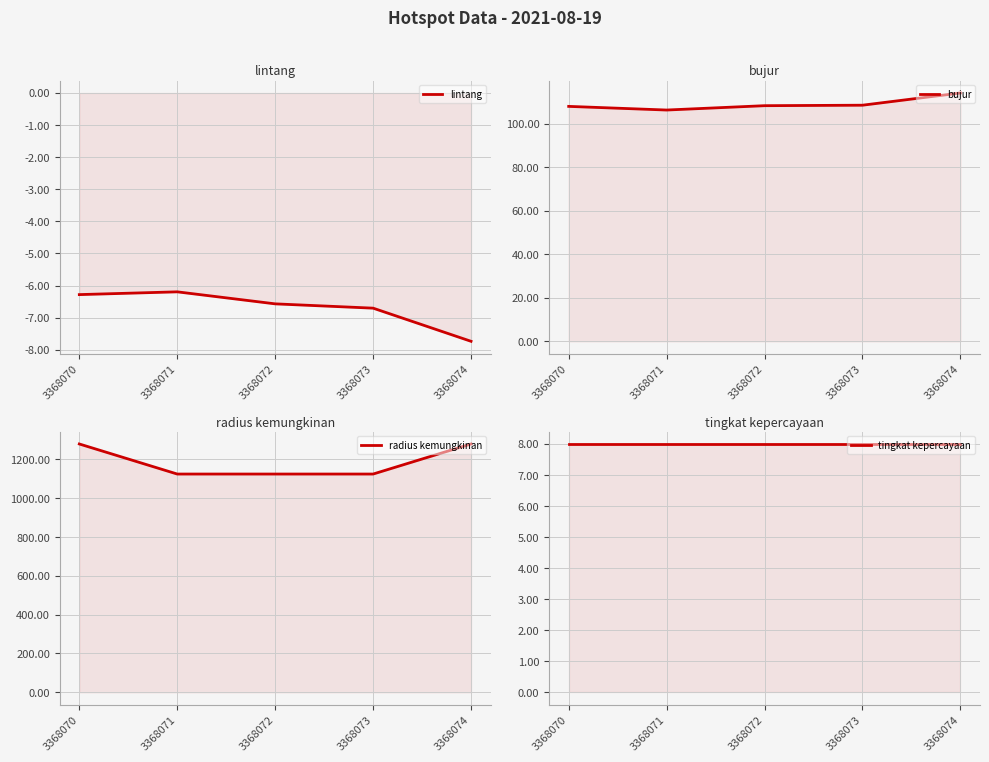

Reading left to right, transcribe all the data shown in this chart.

lintang: -6.3	-6.2	-6.6	-6.7	-7.7
bujur: 107.9	106.2	108.2	108.4	114.0
radius kemungkinan: 1280.0	1125.0	1125.0	1125.0	1280.0
tingkat kepercayaan: 8.0	8.0	8.0	8.0	8.0